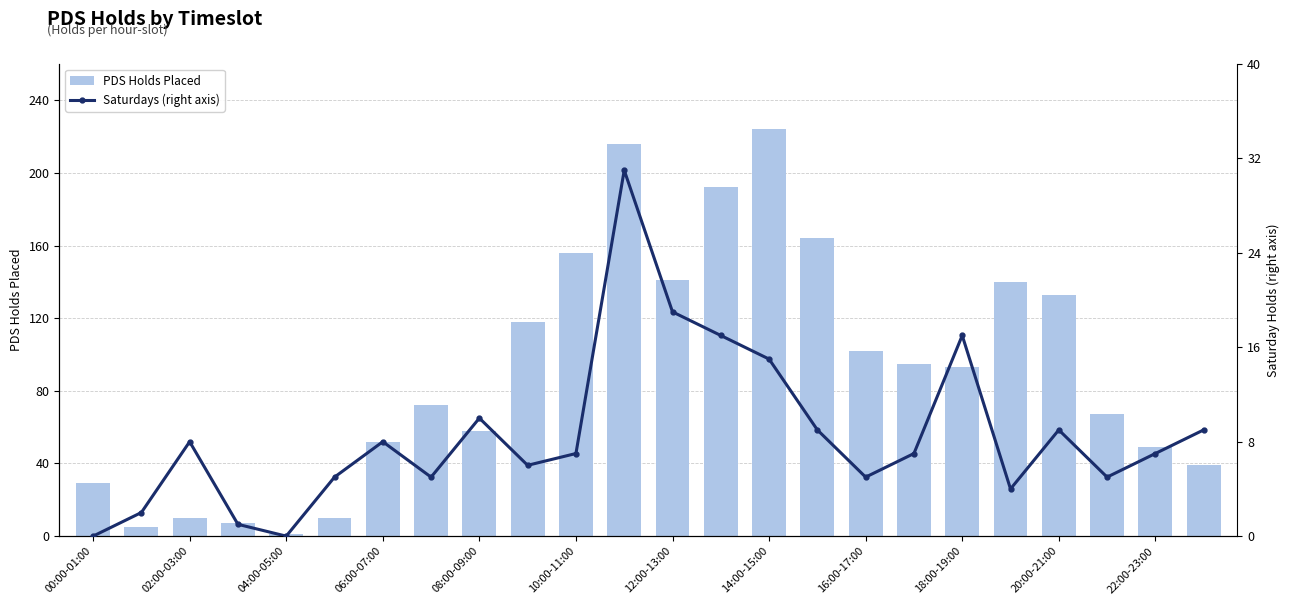

What is the maximum value for PDS Holds Placed?

224